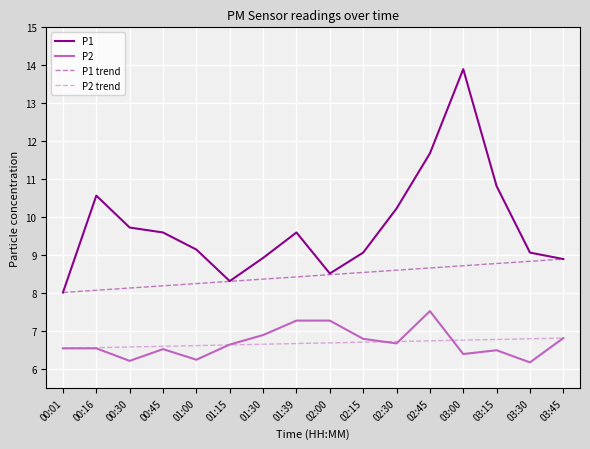

True or false: P1 has a value of 5.8 at 01:39.

False